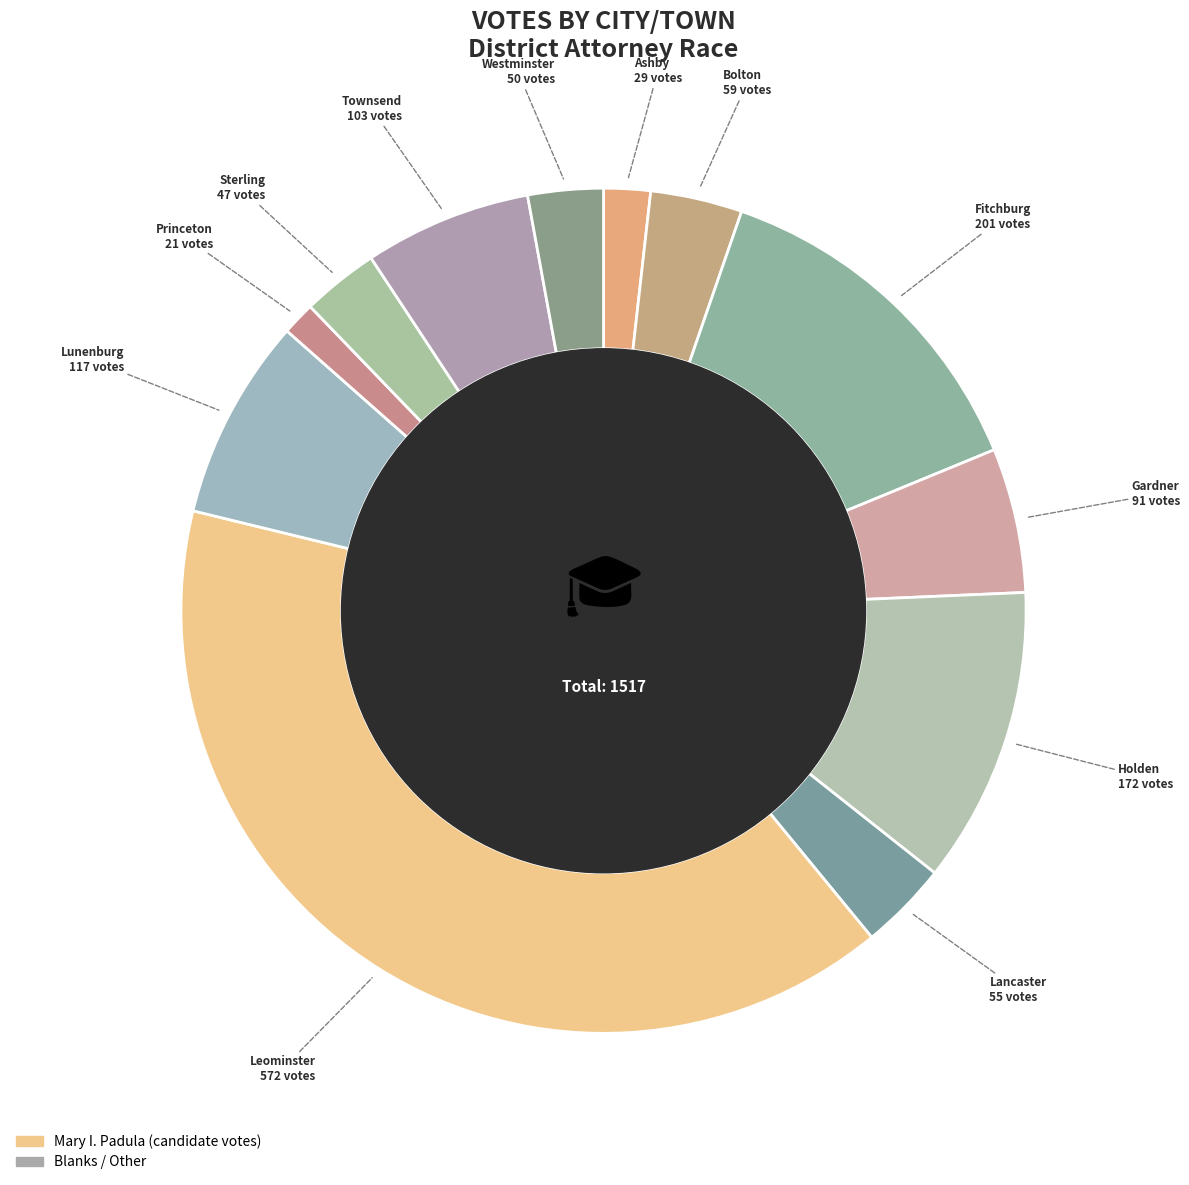

How many slices are in this pie chart?

12